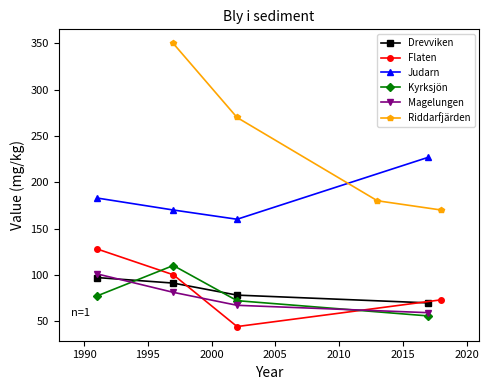

How many values in the Flaten series exceed 100?

1